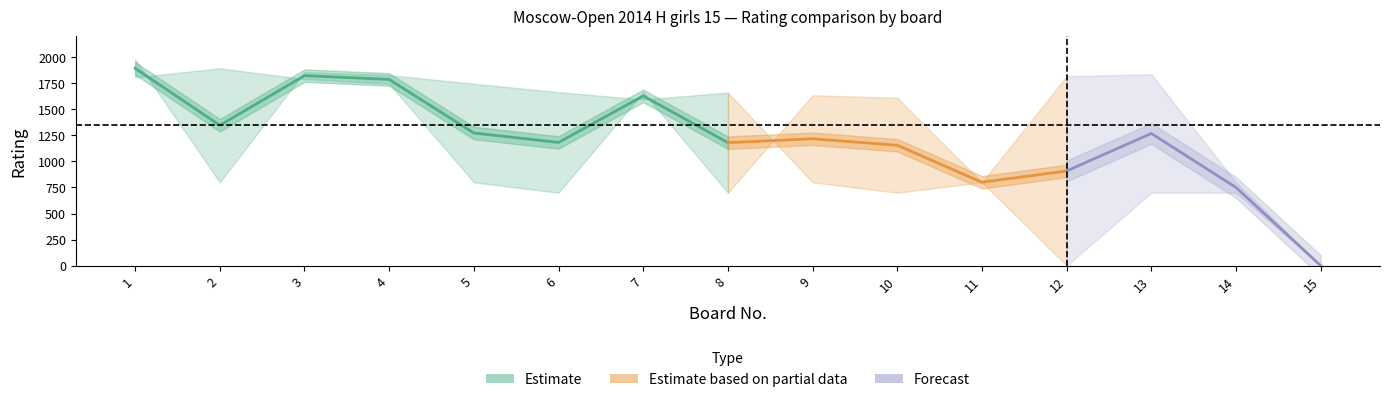

Is it true that White Rating equals 800.0 at 5?

True